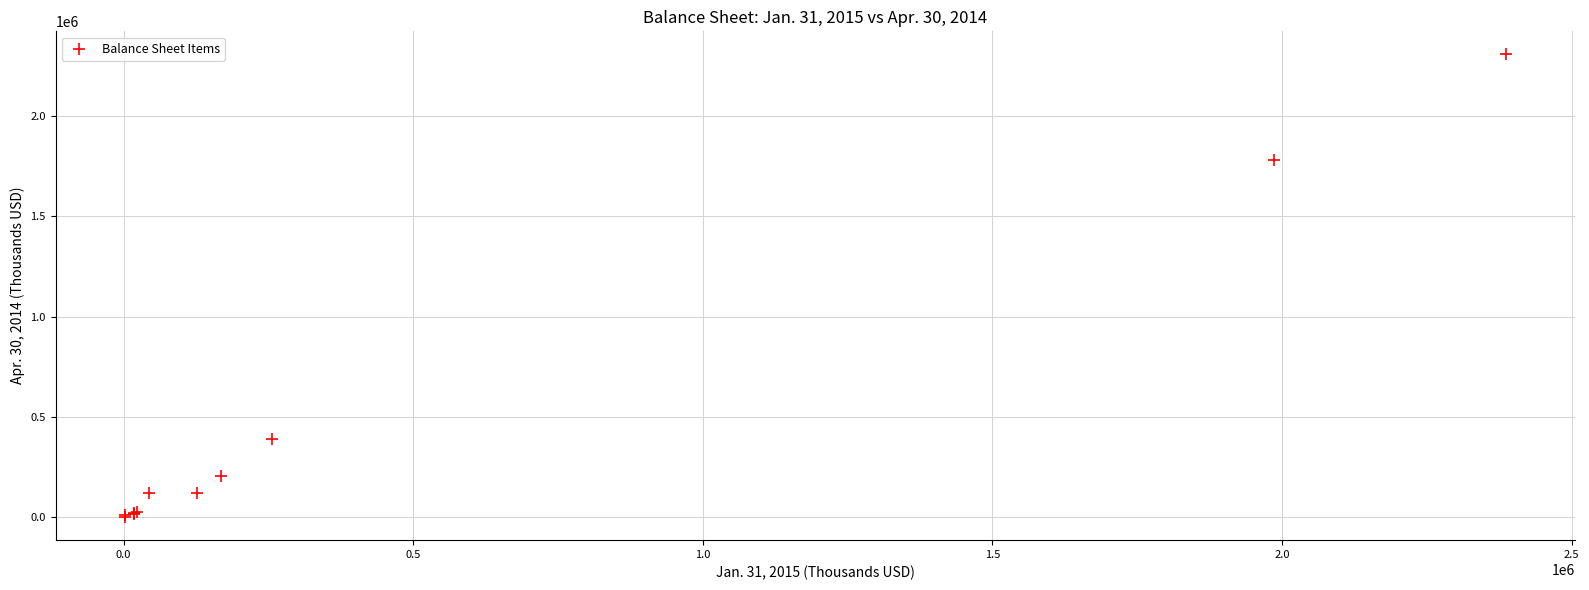

What Y value in the scatter plot is closest to 1153177?

1778965